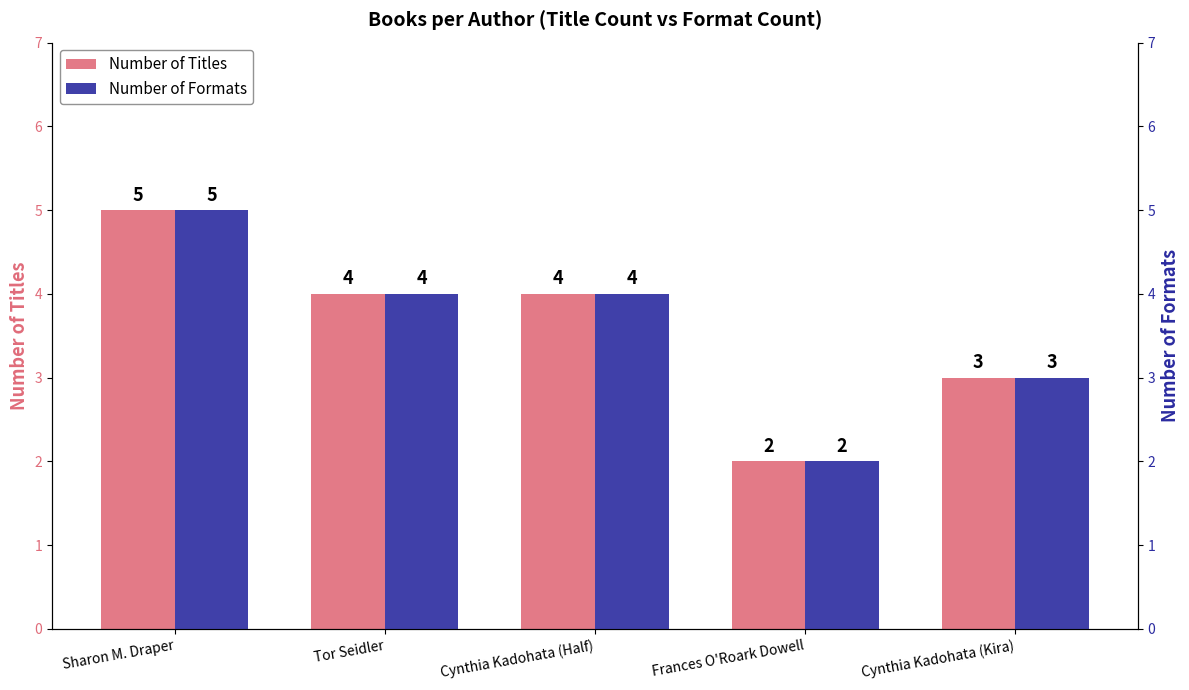

The Number of Formats series shows 4 at Cynthia Kadohata (Half). True or false?

True